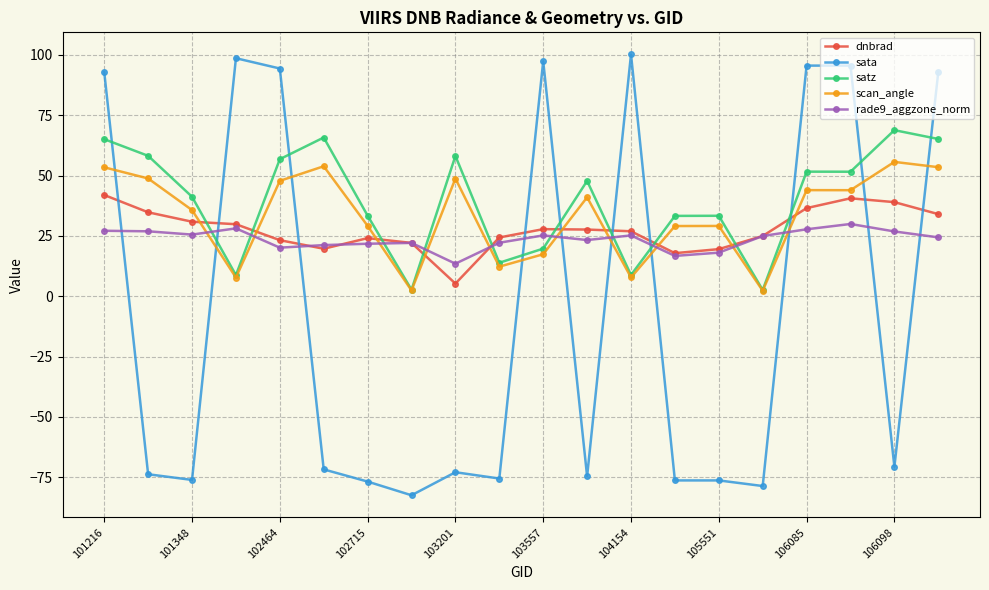

True or false: scan_angle has more than 2 points higher than both neighbors.

True